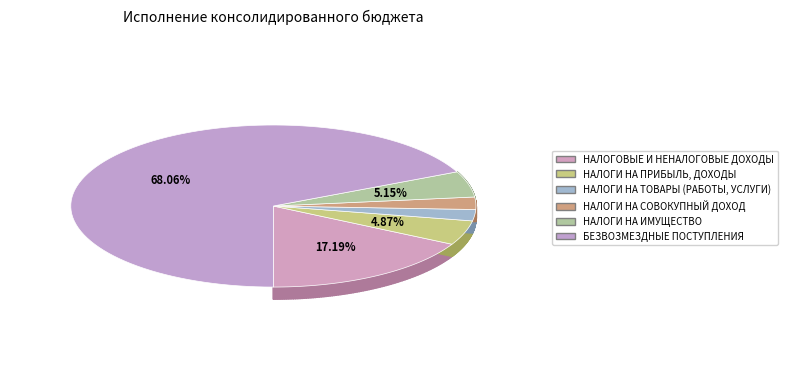

The НАЛОГИ НА СОВОКУПНЫЙ ДОХОД slice represents 14% of the pie. True or false?

False